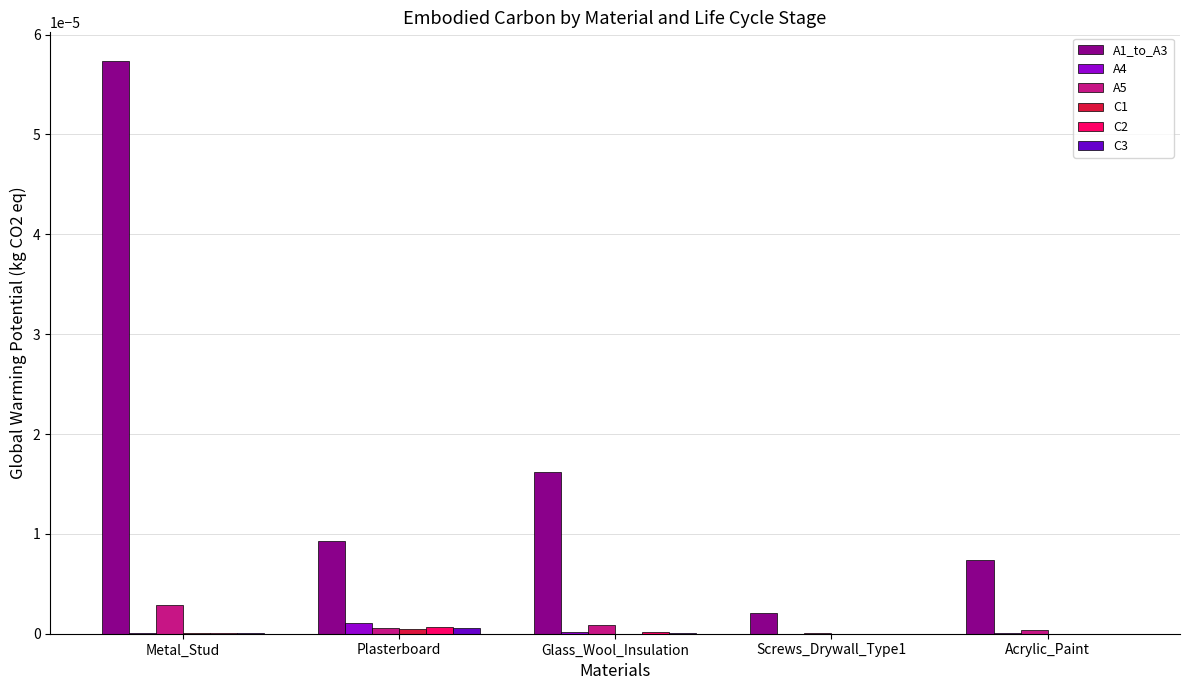

Is it true that C2 equals 0.0 at Plasterboard?

True